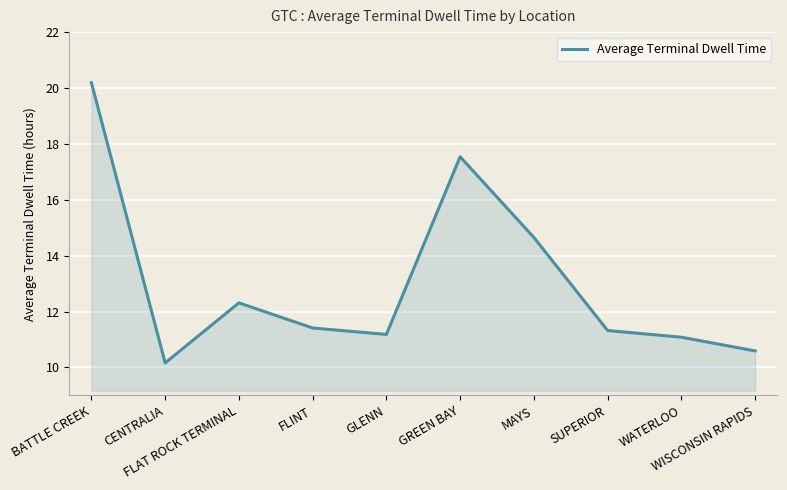

What is the difference between the maximum and minimum values?

10.0